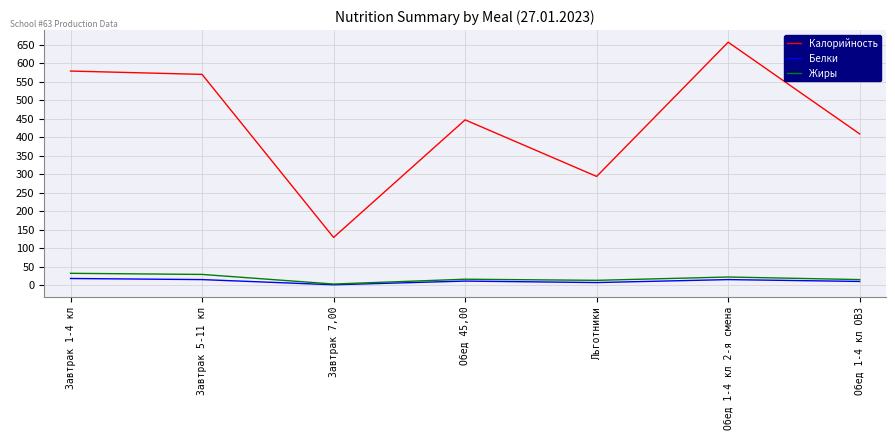

True or false: Белки and Калорийность cross at least once.

False